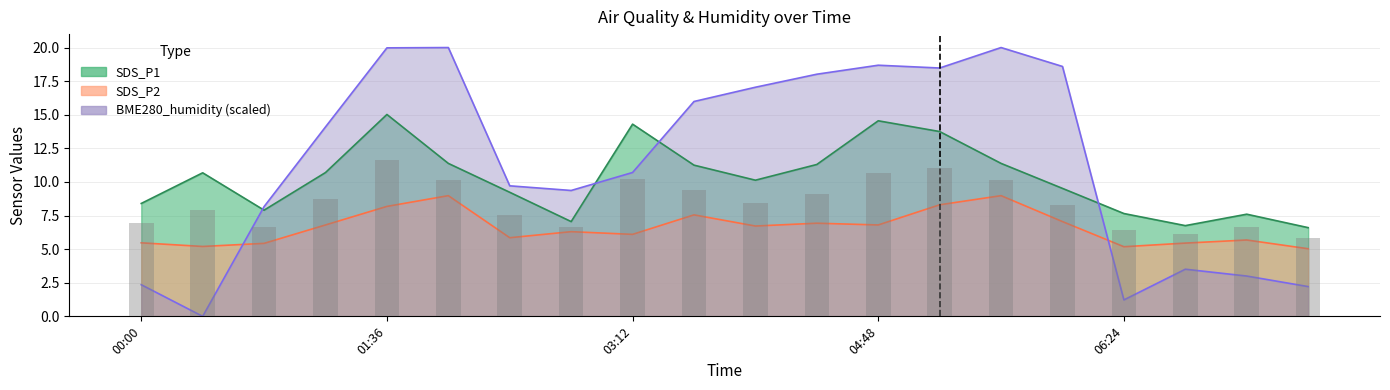

What is the label of the 17th bar from the left?

06:24